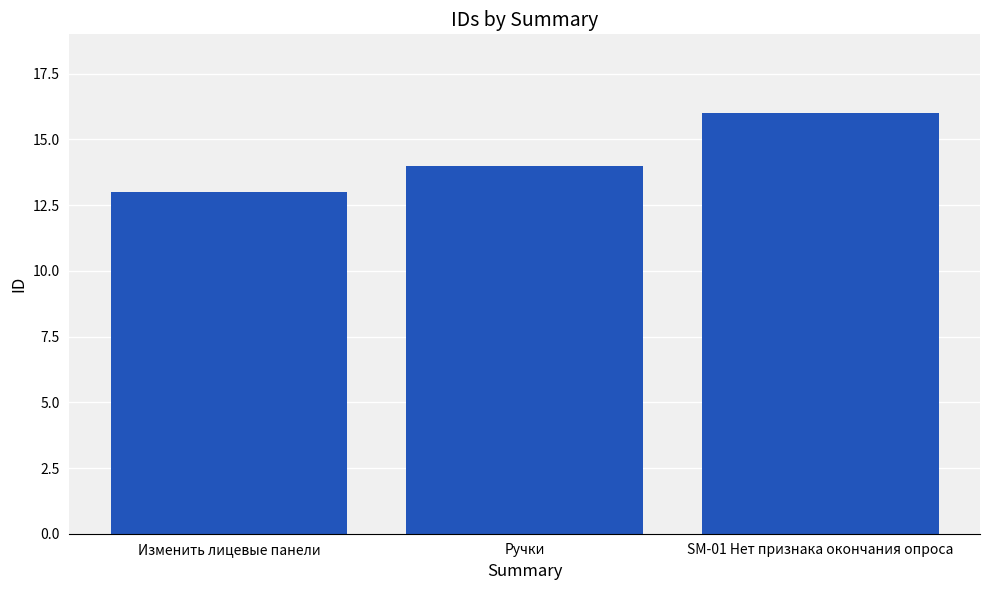

What is the change in value from Изменить лицевые панели to SM-01 Нет признака окончания опроса?

+3